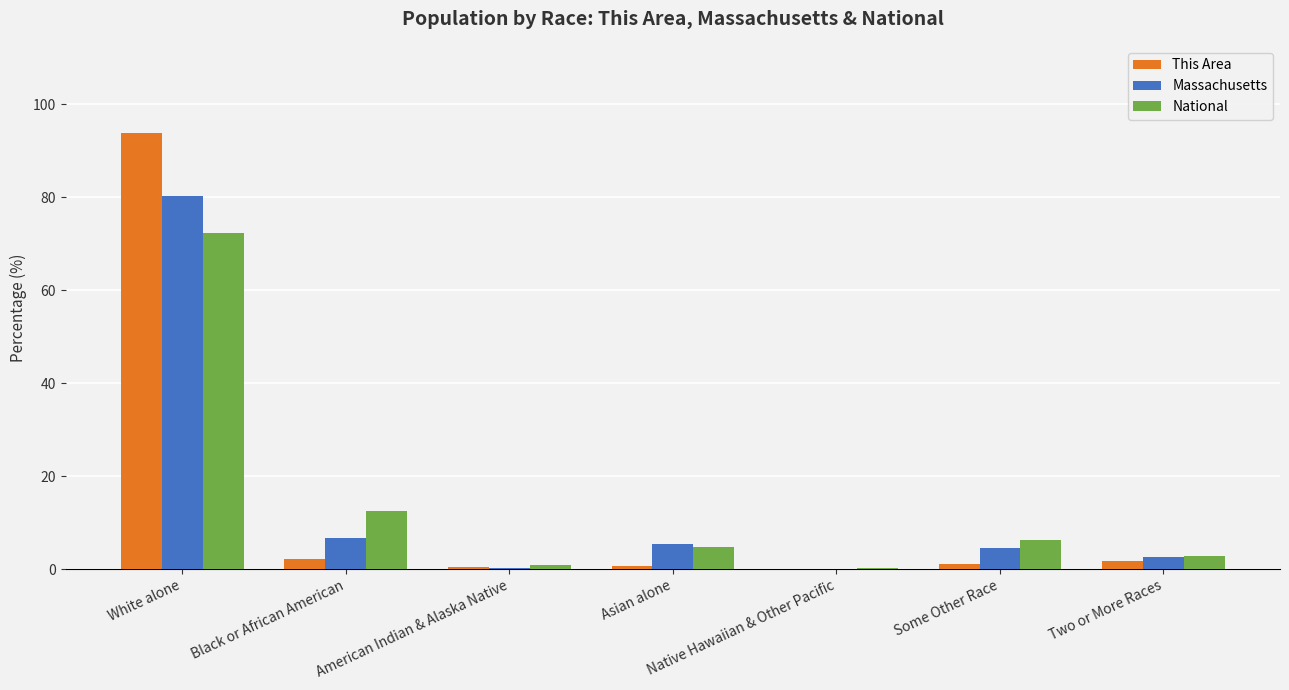

At which label does National reach its peak?

White alone